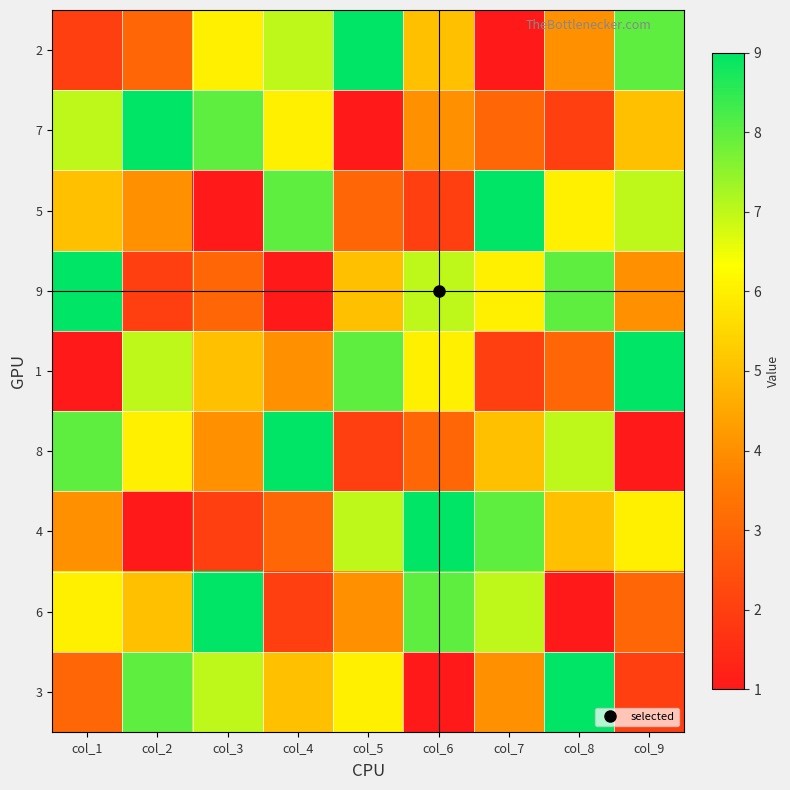

List the series in order of their peak value, highest first.

2, 7, 5, 9, 1, 8, 4, 6, 3